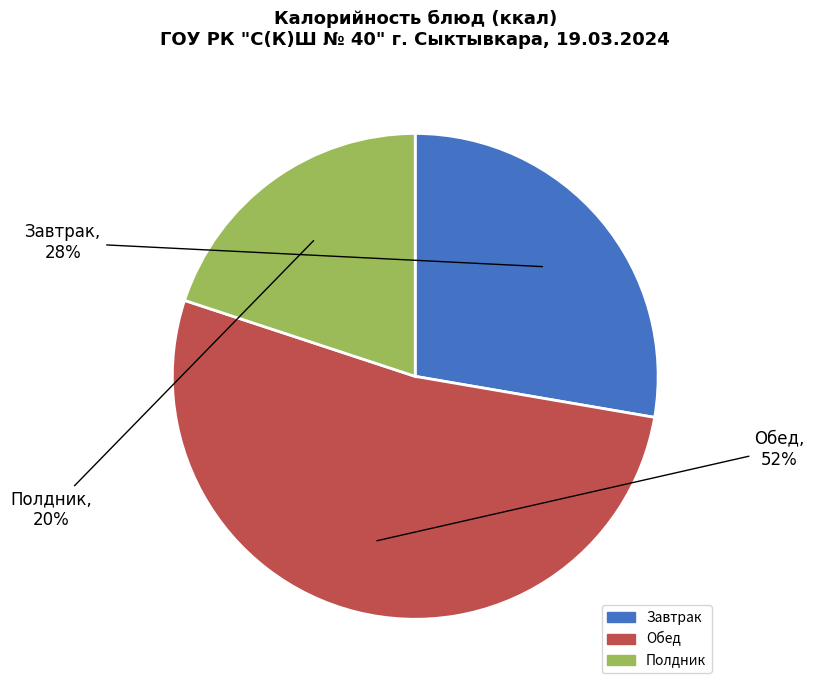

Which has a higher value, Обед or Завтрак?

Обед